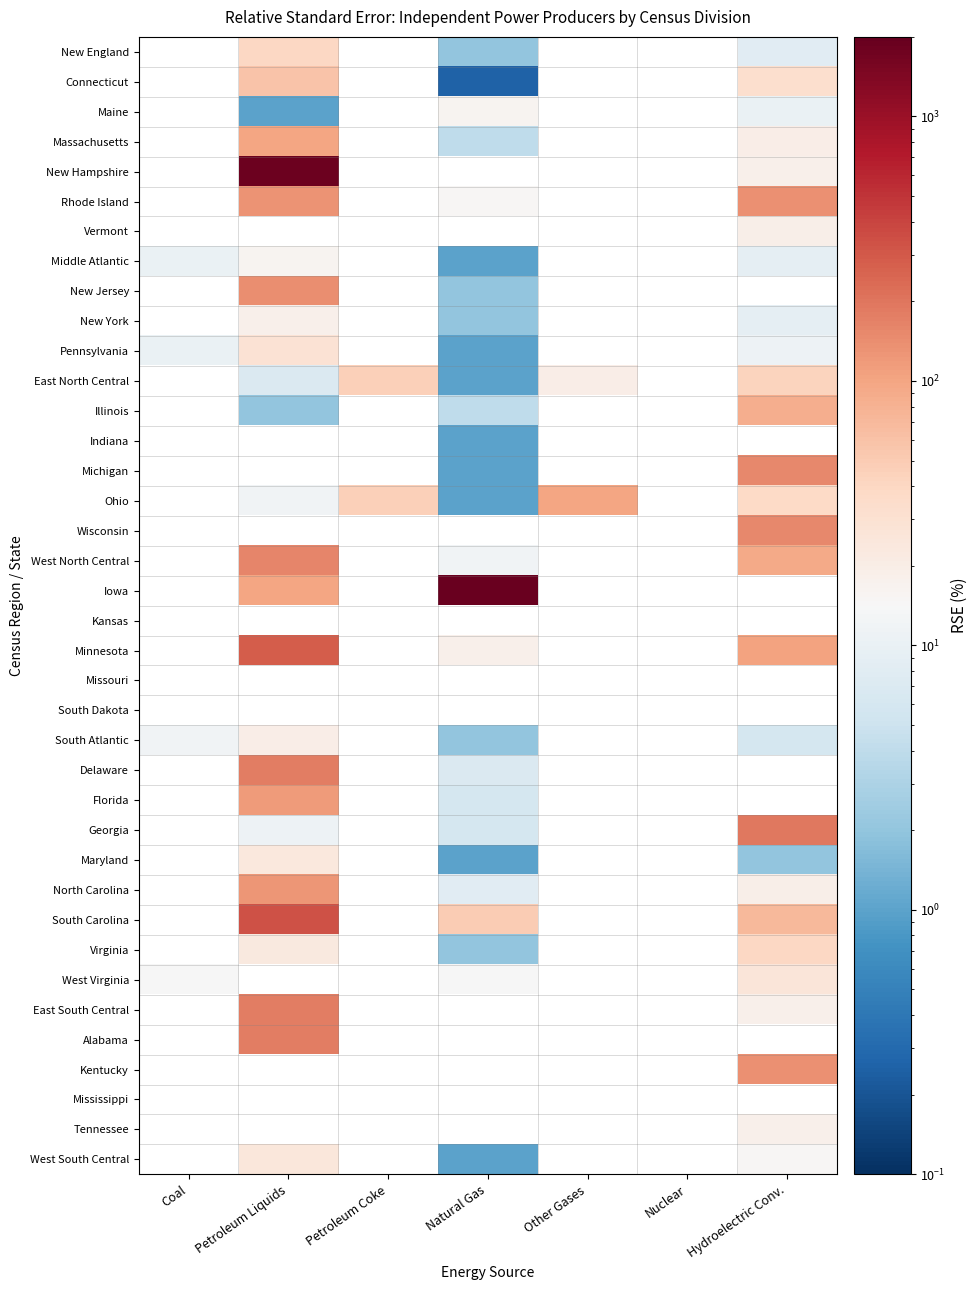

How many positive values does the Middle Atlantic series have?

4